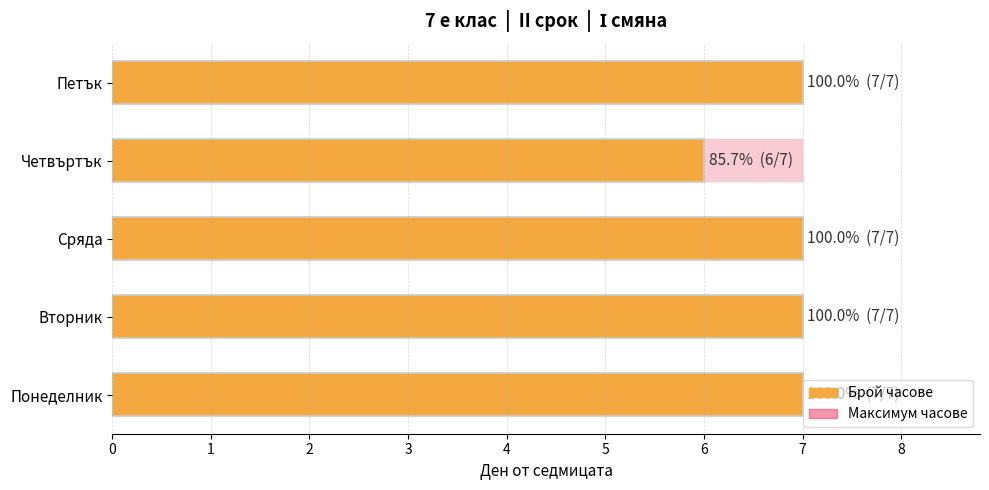

The Брой часове series shows 2.6 at Четвъртък. True or false?

False